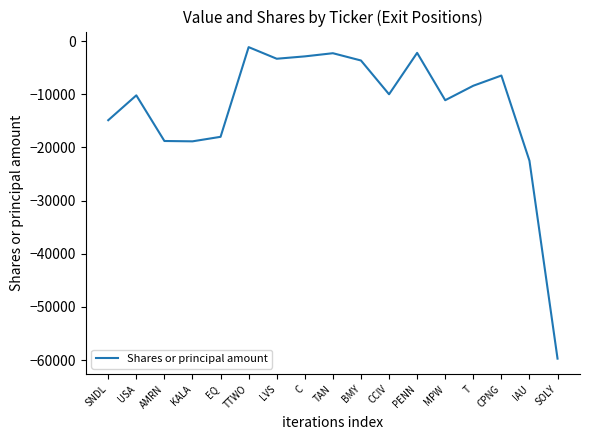

The chart shows a value of -10929 at T. True or false?

False